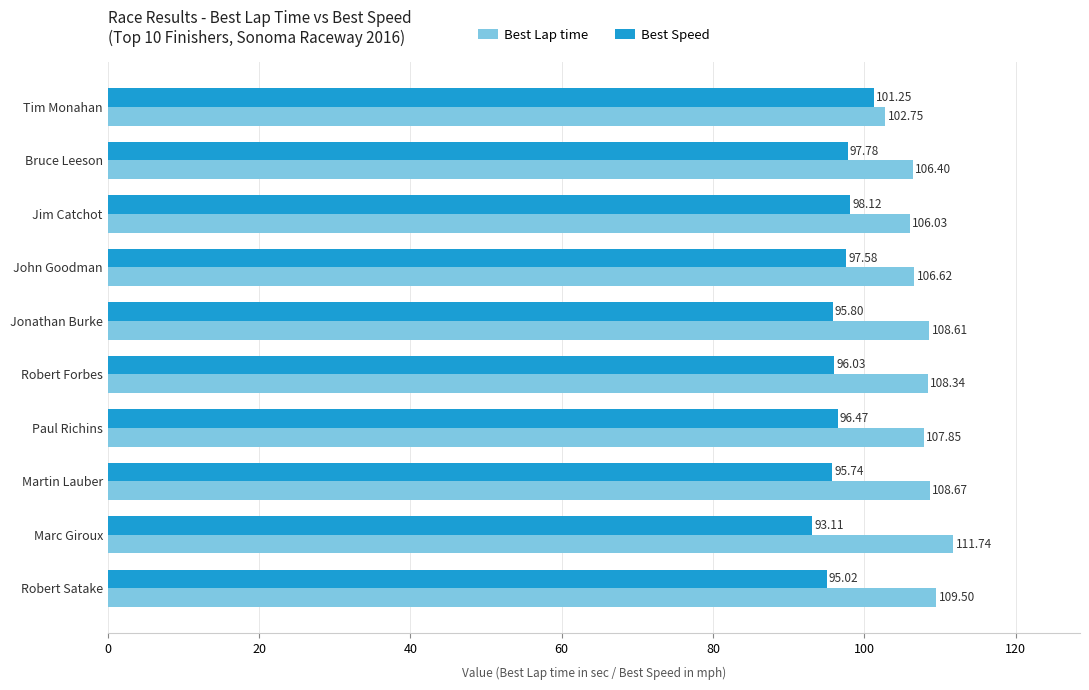

What is the lowest value of the Best Lap time series?

102.8